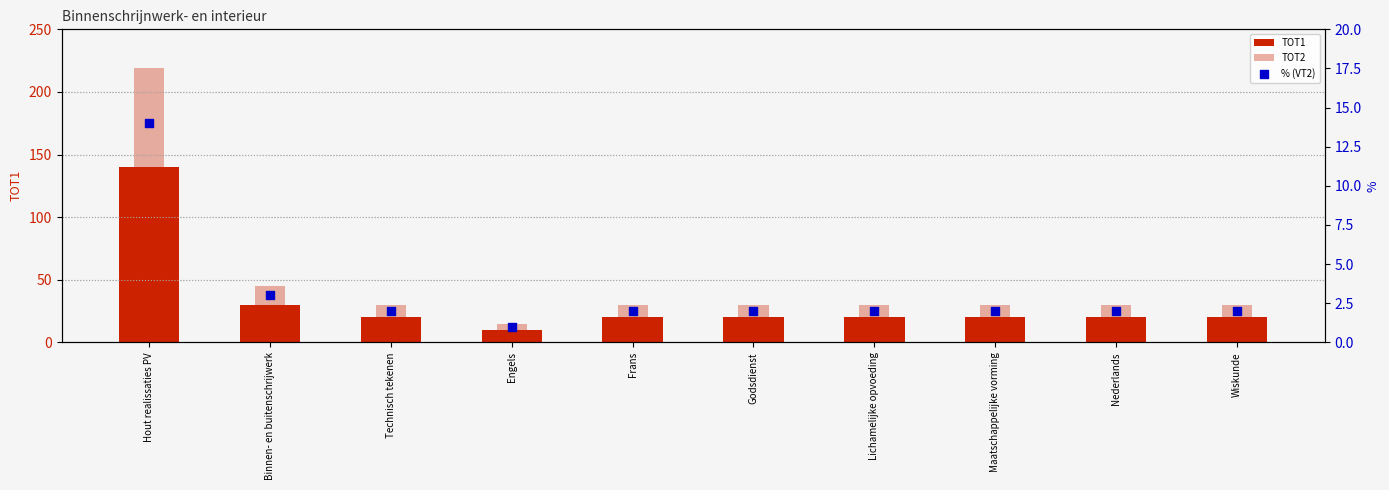

At how many categories does at least one series exceed 93?

1